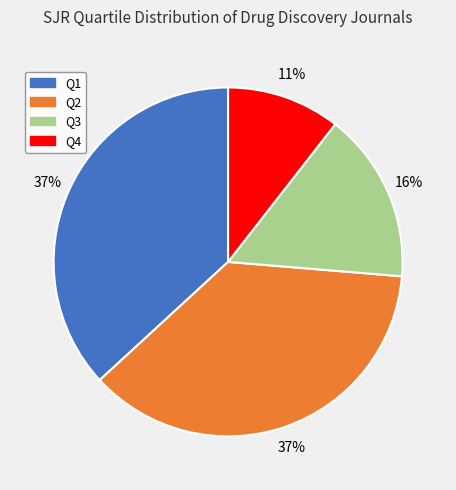

Is there a majority slice in this chart?

No